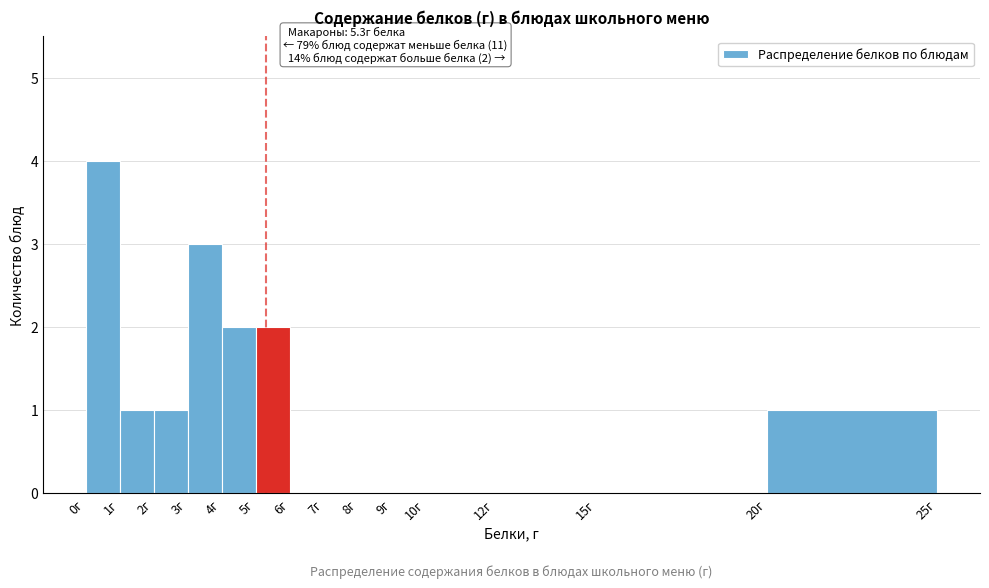

Which range on the x-axis has the tallest bar?

0 to 1